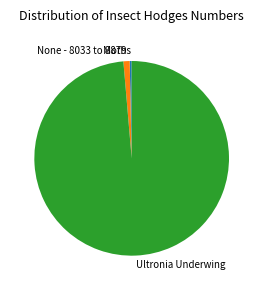

Is None - 8033 to 8879 the majority of the pie?

No